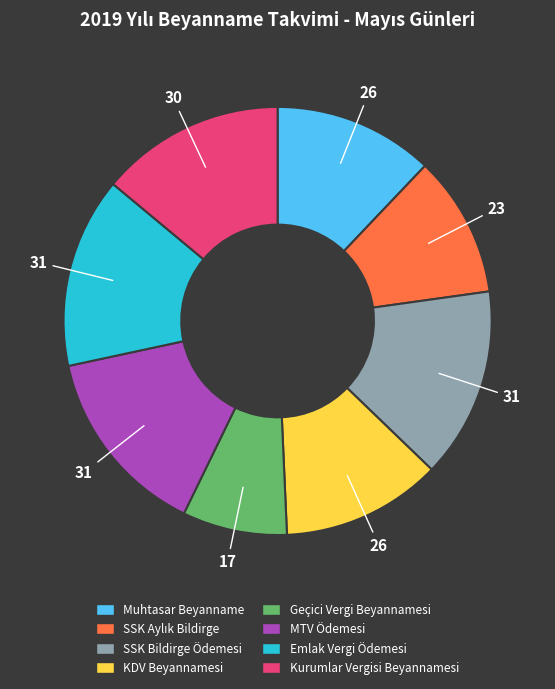

What is the ratio of the value at SSK Bildirge Ödemesi to the value at Emlak Vergi Ödemesi?

1.0